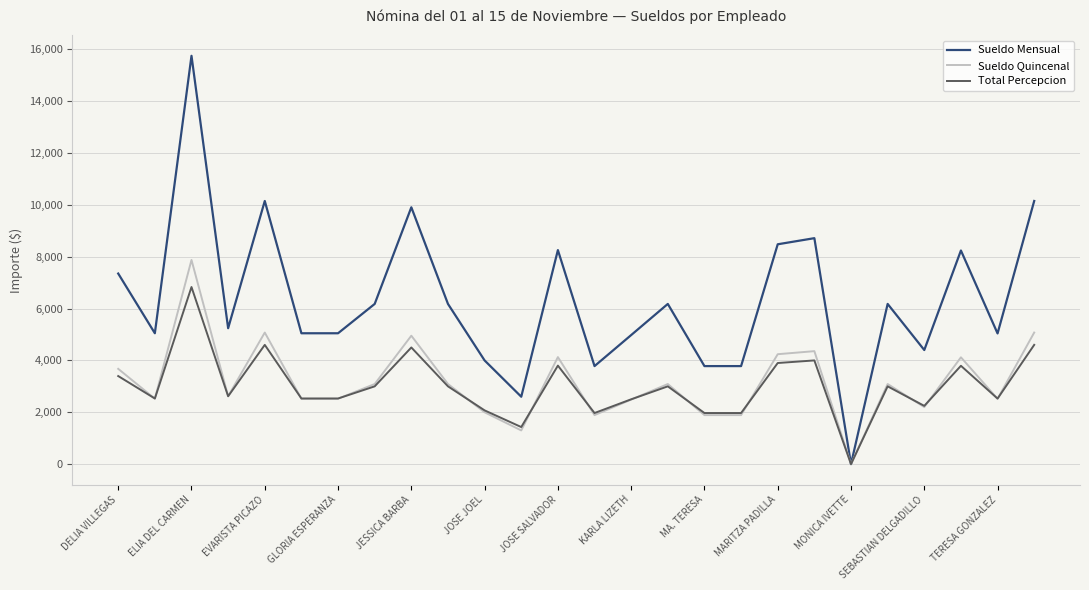

Which series has the widest spread of values?

Sueldo Mensual